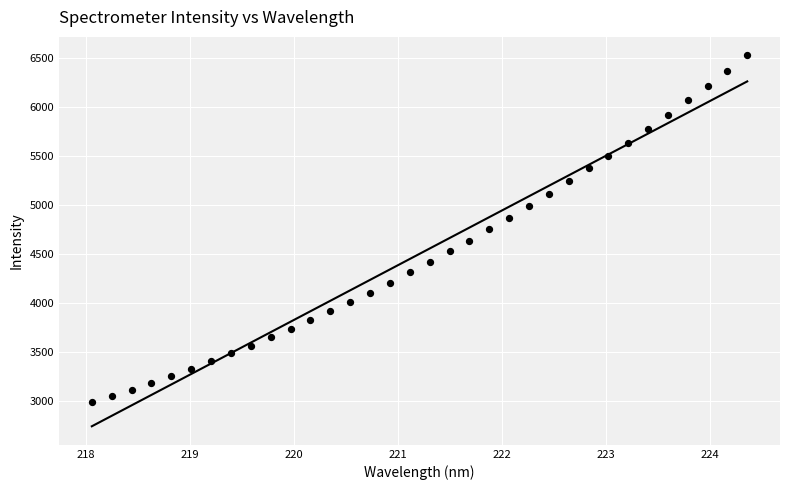

What is the range of X values (max minus min)?

6.3